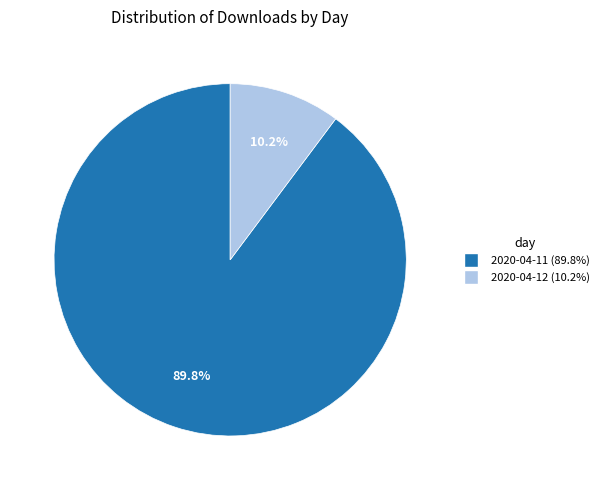

Rank the categories by value from lowest to highest.

2020-04-12, 2020-04-11